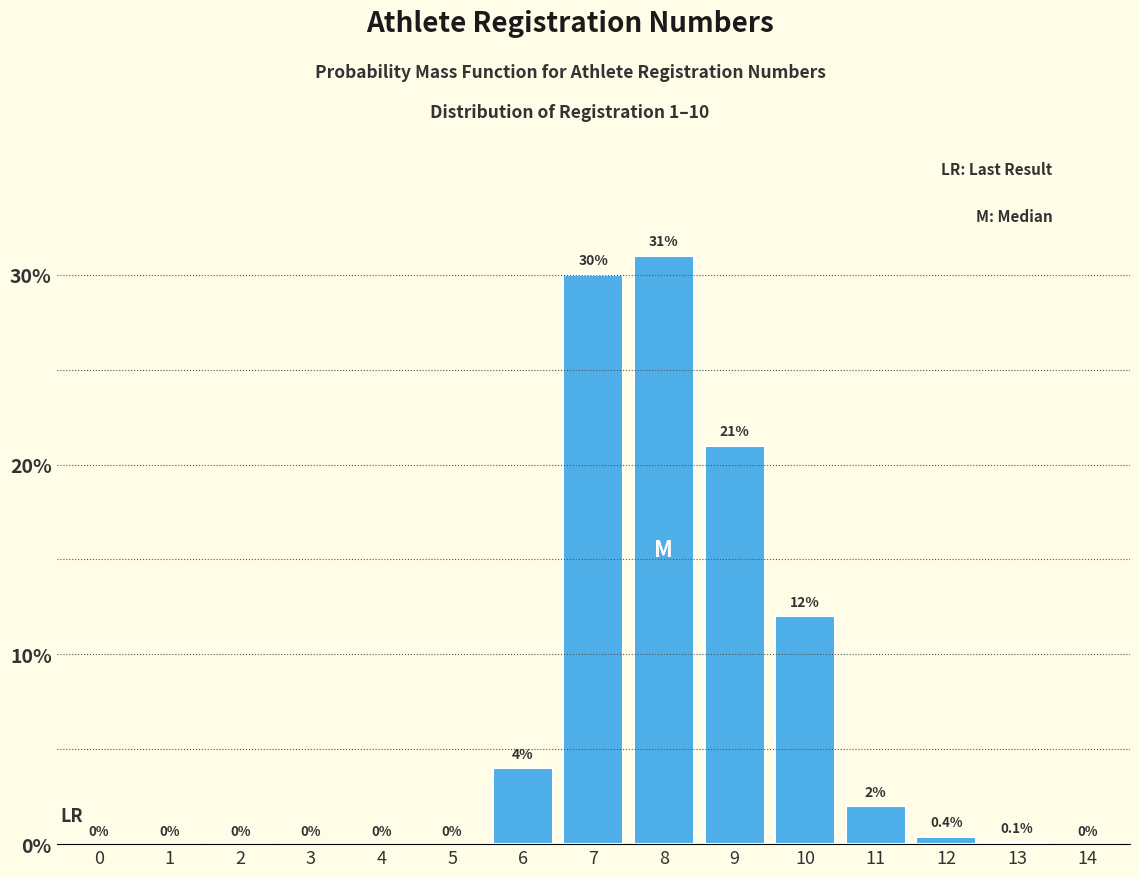

Reading right to left, list all the values displayed in this chart.

14=0.0	13=0.1	12=0.4	11=2.0	10=12.0	9=21.0	8=31.0	7=30.0	6=4.0	5=0.0	4=0.0	3=0.0	2=0.0	1=0.0	0=0.0